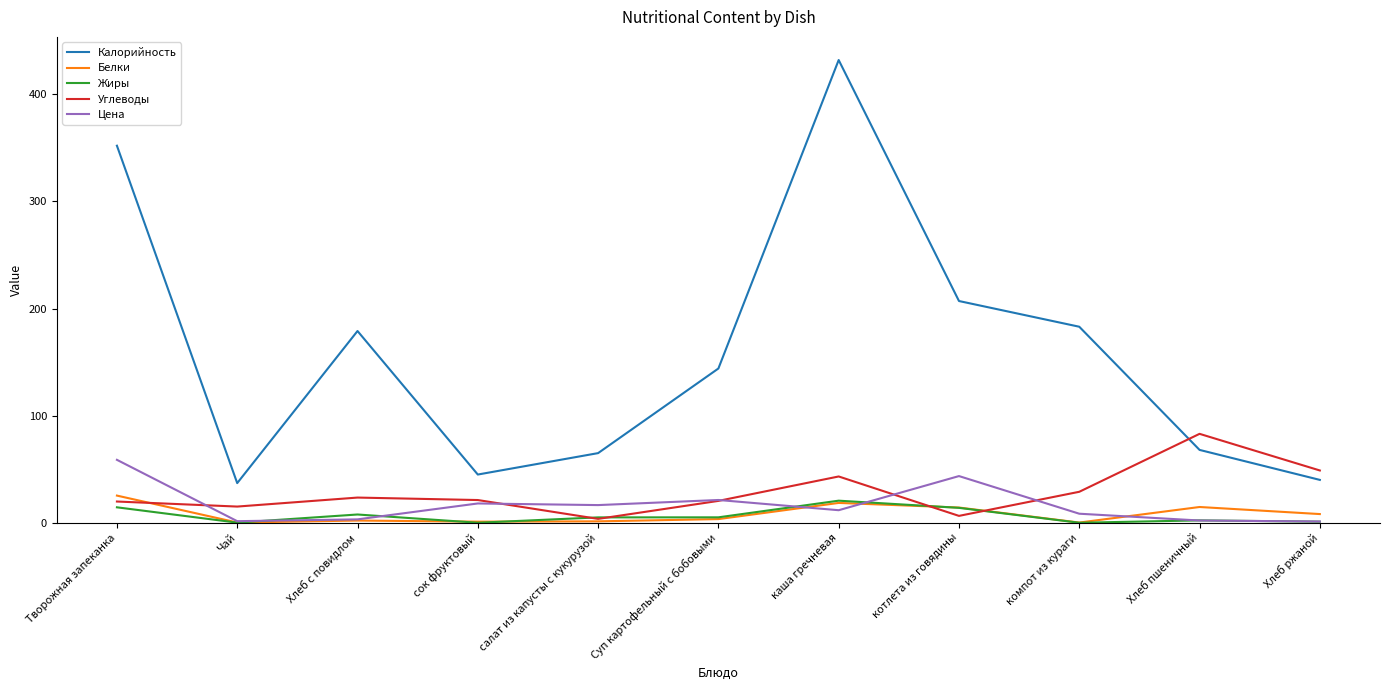

At which category is the sum across all series the highest?

каша гречневая